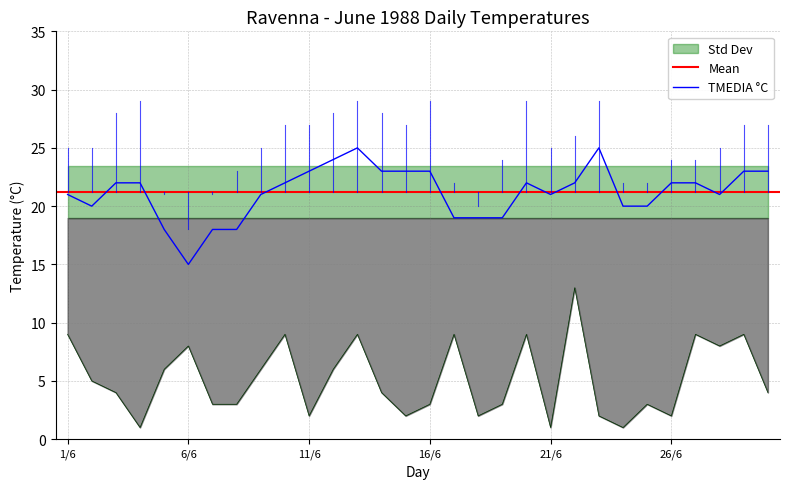

Where is the first local maximum for TMIN °C?

6/6